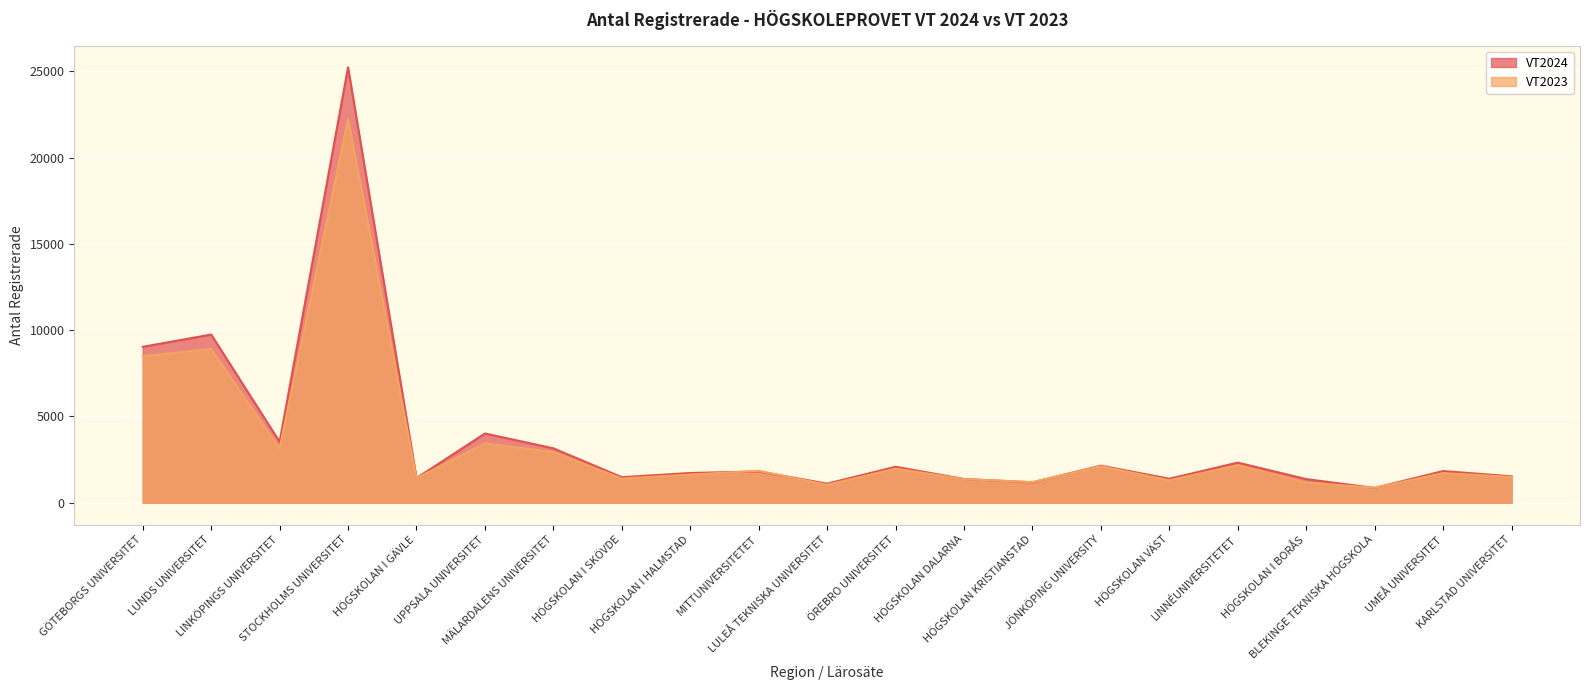

List the labels in order of VT2023 value, smallest first.

BLEKINGE TEKNISKA HÖGSKOLA, LULEÅ TEKNISKA UNIVERSITET, HÖGSKOLAN I BORÅS, HÖGSKOLAN KRISTIANSTAD, HÖGSKOLAN VÄST, HÖGSKOLAN DALARNA, HÖGSKOLAN I SKÖVDE, HÖGSKOLAN I GÄVLE, KARLSTAD UNIVERSITET, HÖGSKOLAN I HALMSTAD, UMEÅ UNIVERSITET, MITTUNIVERSITETET, ÖREBRO UNIVERSITET, JÖNKÖPING UNIVERSITY, LINNÉUNIVERSITETET, MÄLARDALENS UNIVERSITET, LINKÖPINGS UNIVERSITET, UPPSALA UNIVERSITET, GÖTEBORGS UNIVERSITET, LUNDS UNIVERSITET, STOCKHOLMS UNIVERSITET